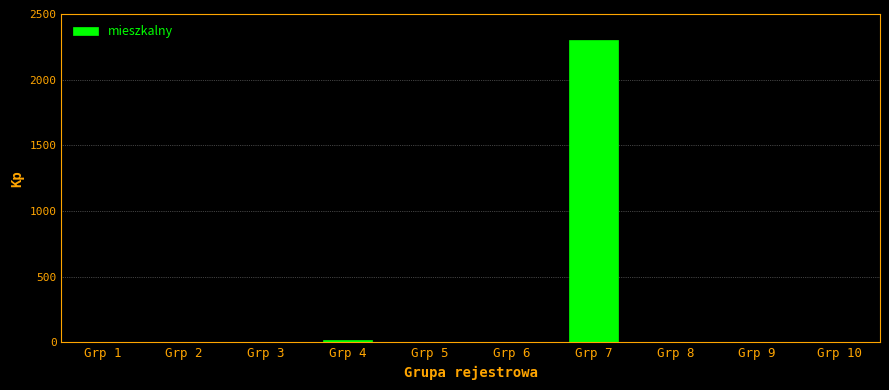

Which category has the highest value across all series?

Grp 7